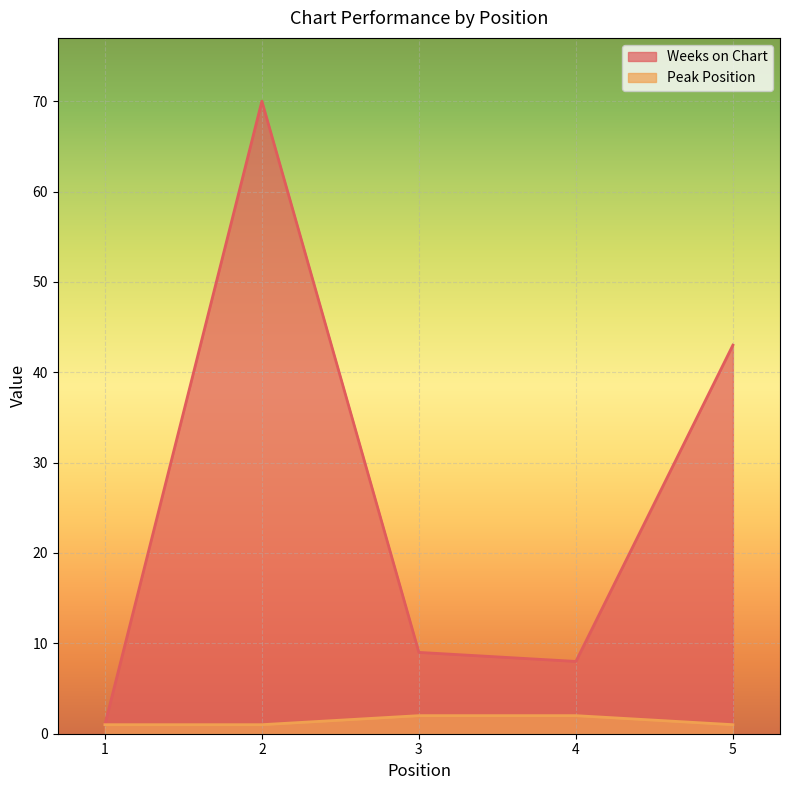

What is the spread (max minus min) of values at 4?

6